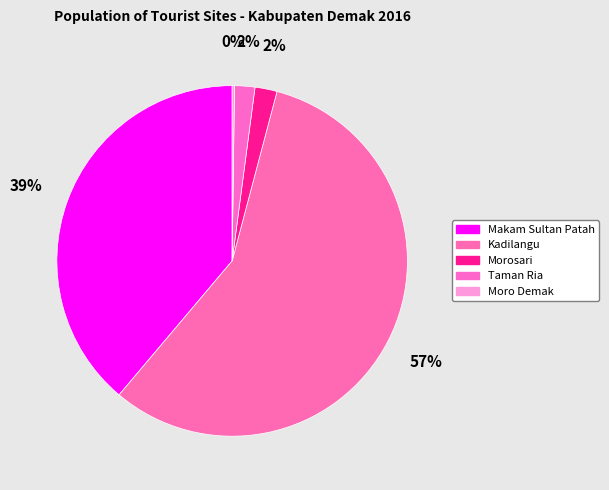

How many slices are in this pie chart?

5